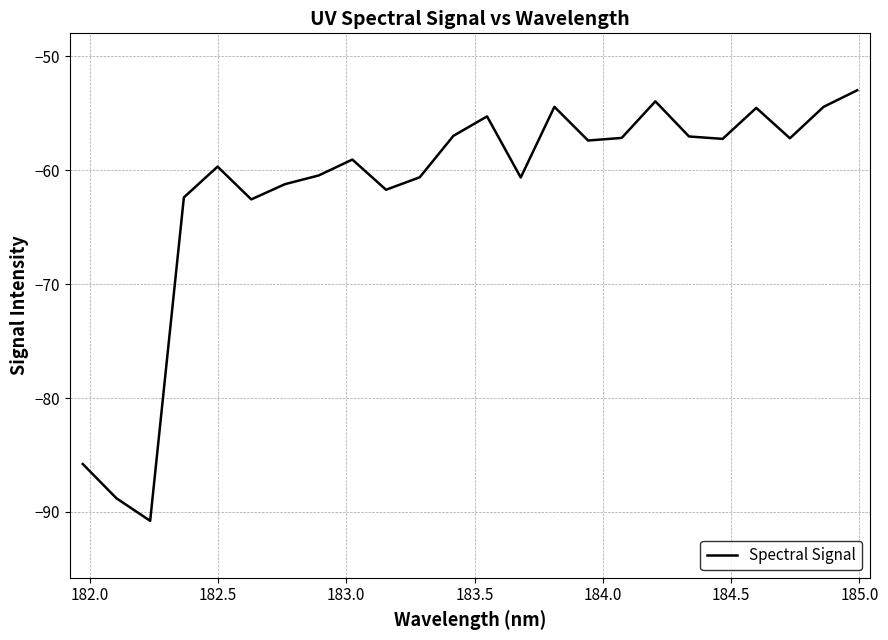

What is the difference between the maximum and minimum values?

37.8